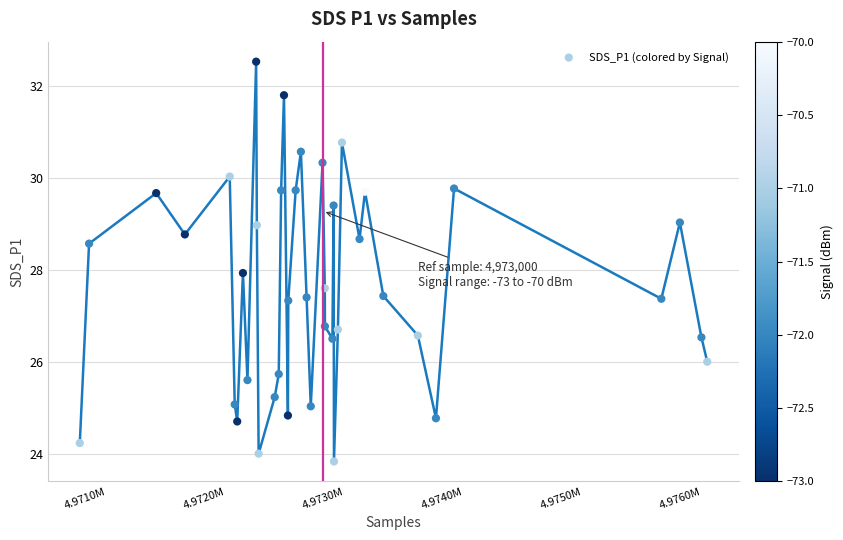

What is the range of X values (max minus min)?

5273.0